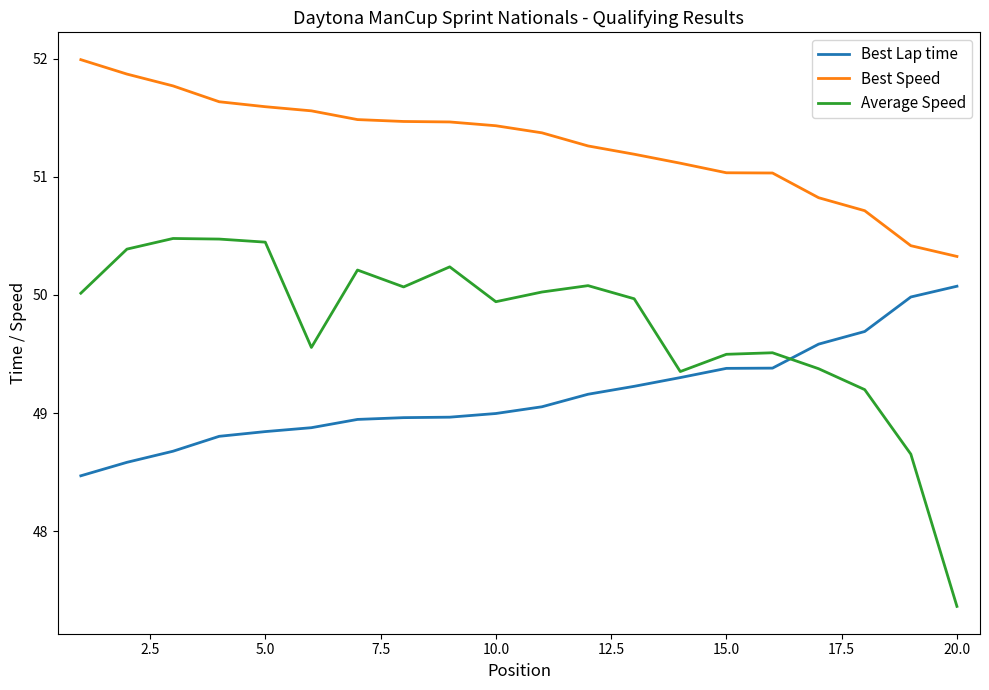

Which series has the largest total across all categories?

Best Speed